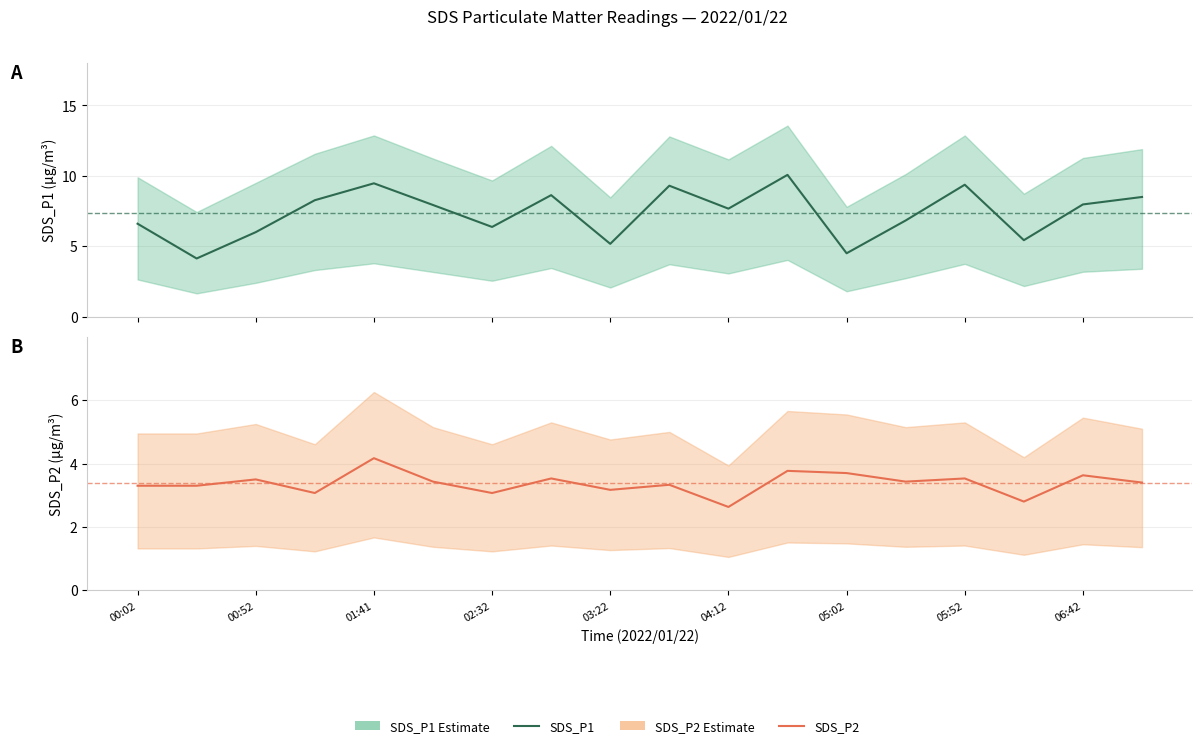

What is the approximate value of SDS_P2 at 13?

3.4